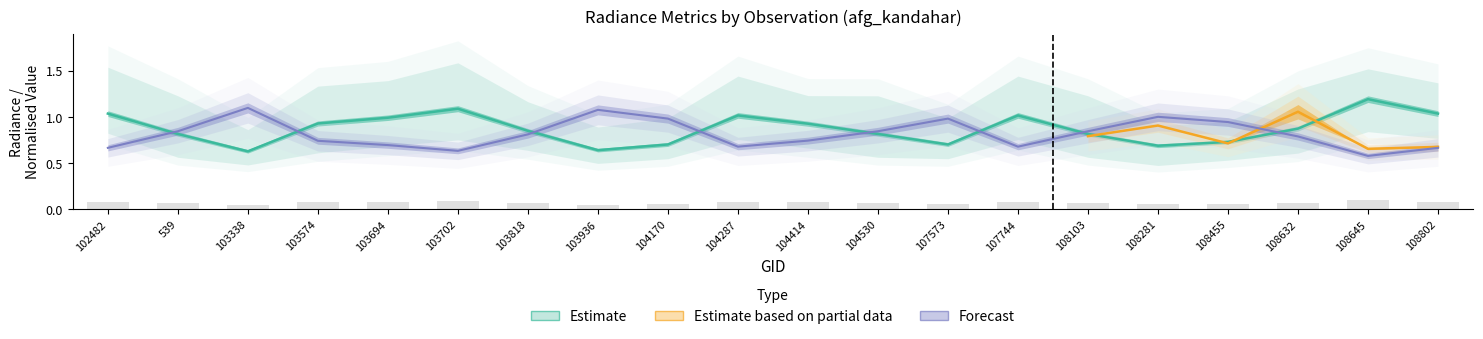

The rade9_bin_1q series shows 0.2 at 104170. True or false?

False